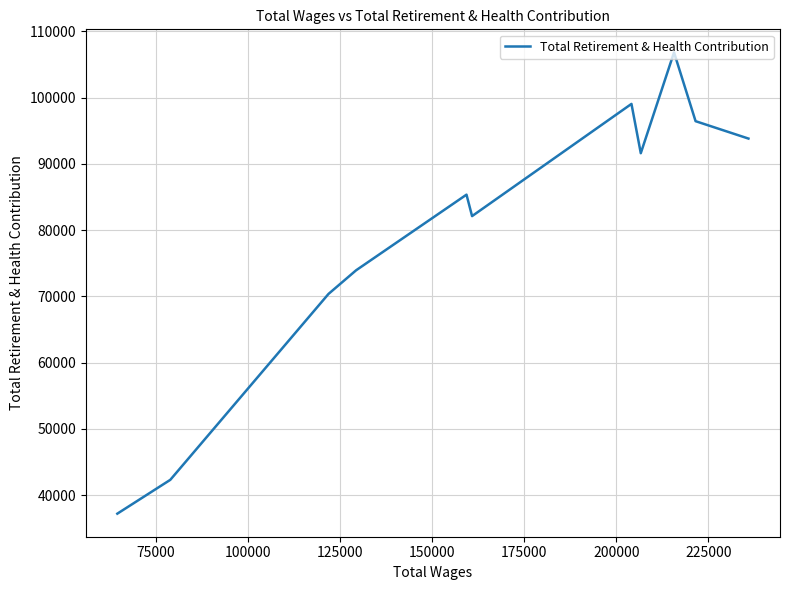

What is the average value?

79906